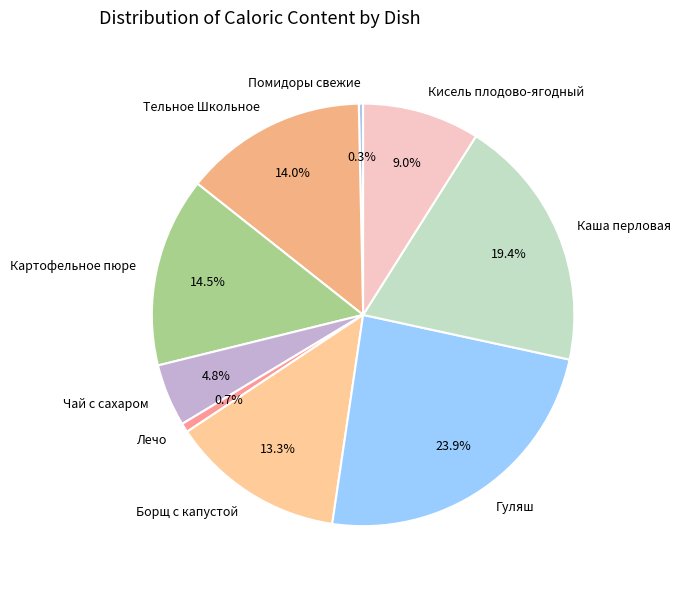

To the nearest percent, what is the average slice percentage?

11%